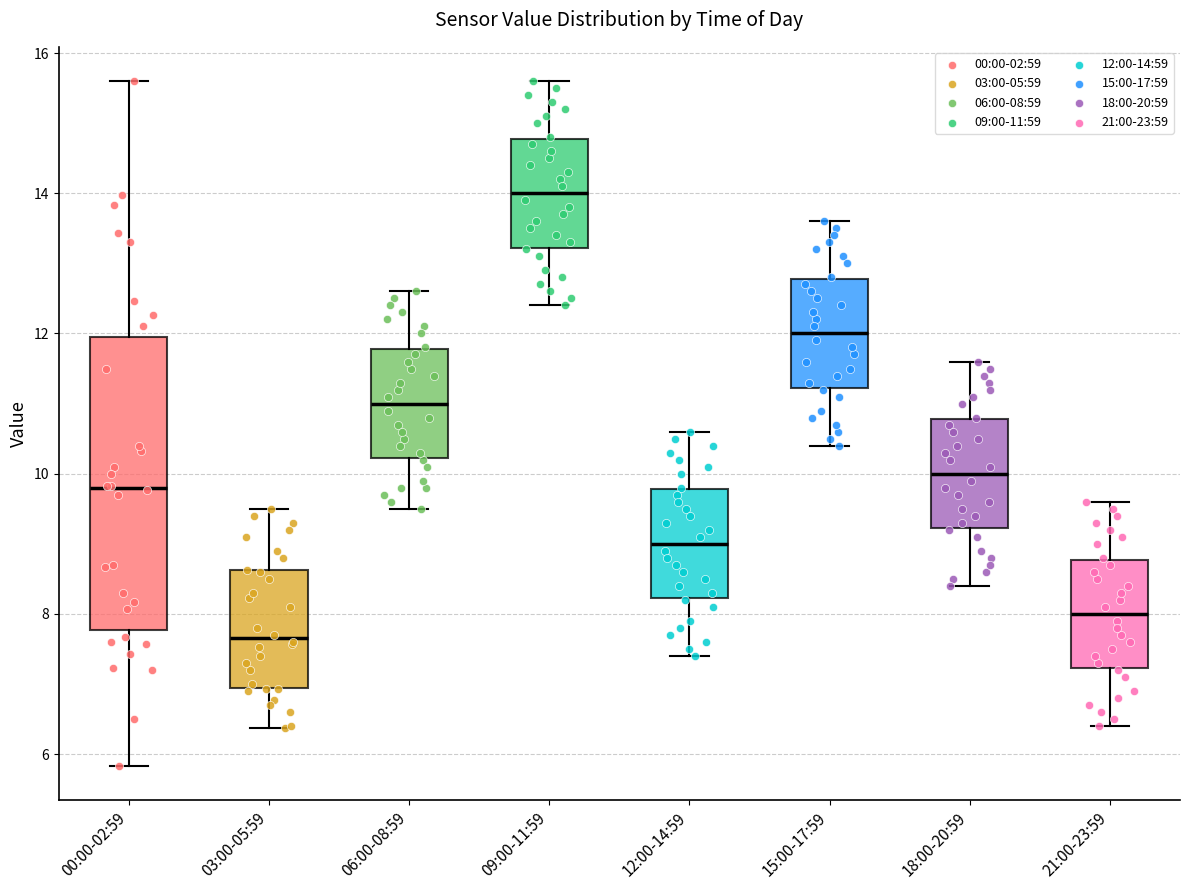

Reading left to right, read every box against the y-axis: the position of its median line, the range the box covers, and the ends of its whiskers. The values are not printed on the chart, so give them approximately, as read against the axis.

00:00-02:59: median 9.8, box 7.8 to 12.0, whiskers 5.8 to 15.6
03:00-05:59: median 7.6, box 7.0 to 8.6, whiskers 6.4 to 9.6
06:00-08:59: median 11.0, box 10.2 to 11.8, whiskers 9.6 to 12.6
09:00-11:59: median 14.0, box 13.2 to 14.8, whiskers 12.4 to 15.6
12:00-14:59: median 9.0, box 8.2 to 9.8, whiskers 7.4 to 10.6
15:00-17:59: median 12.0, box 11.2 to 12.8, whiskers 10.4 to 13.6
18:00-20:59: median 10.0, box 9.2 to 10.8, whiskers 8.4 to 11.6
21:00-23:59: median 8.0, box 7.2 to 8.8, whiskers 6.4 to 9.6